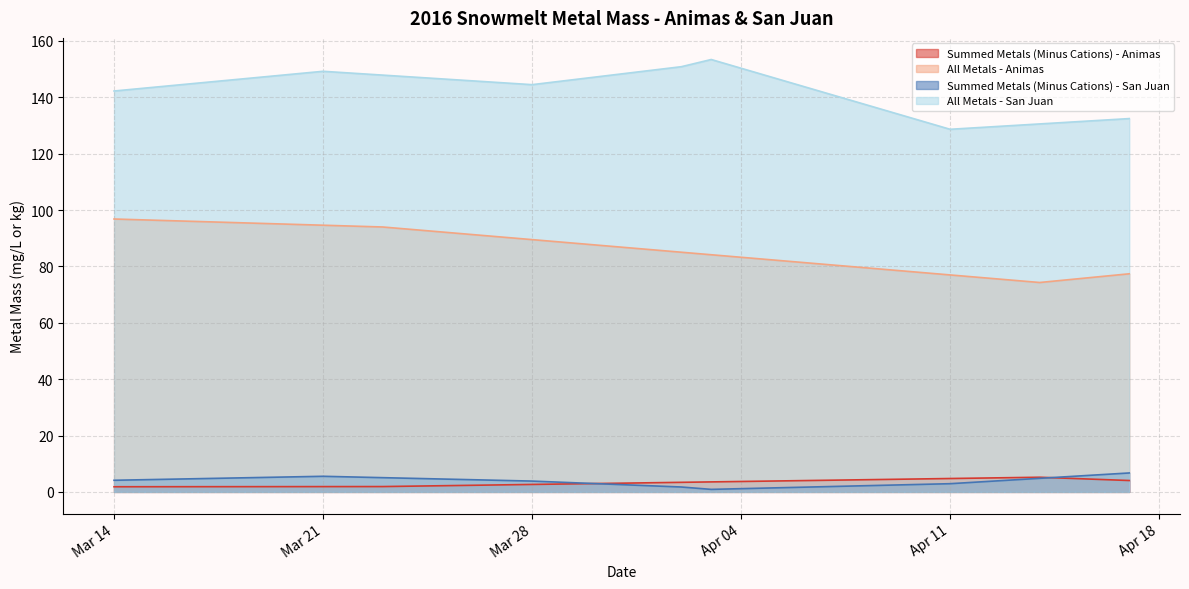

True or false: Summed Metals (Minus Cations) - San Juan and All Metals - Animas intersect in this chart.

False